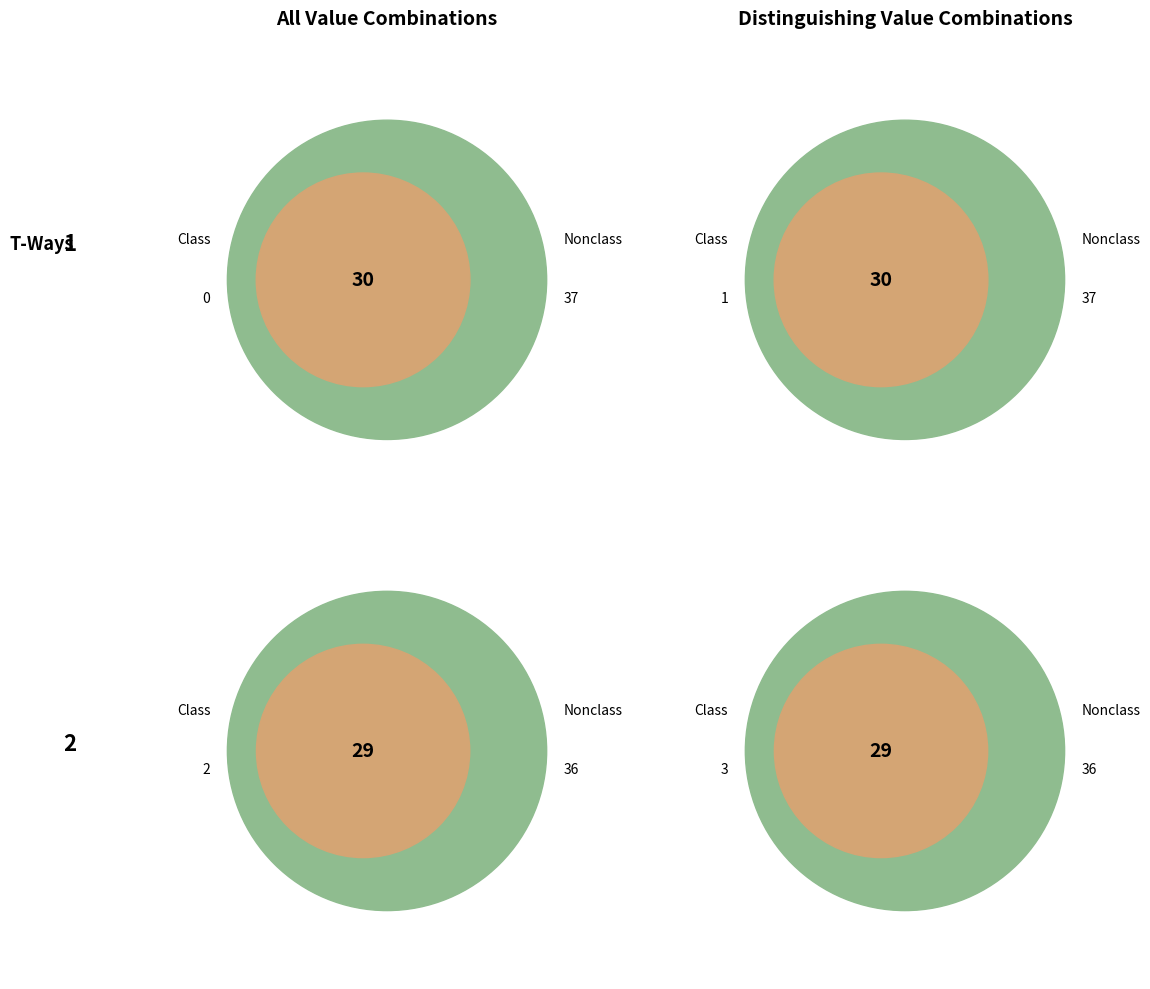

Between 32 and 20, which is larger?

32